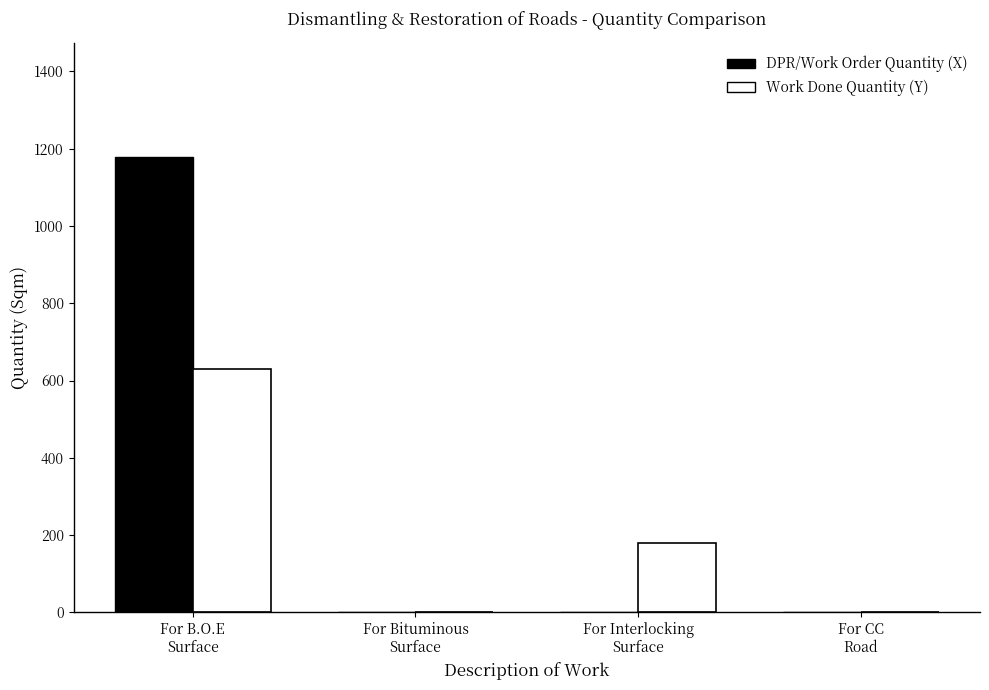

Which series has the largest total across all categories?

DPR/Work Order Quantity (X)